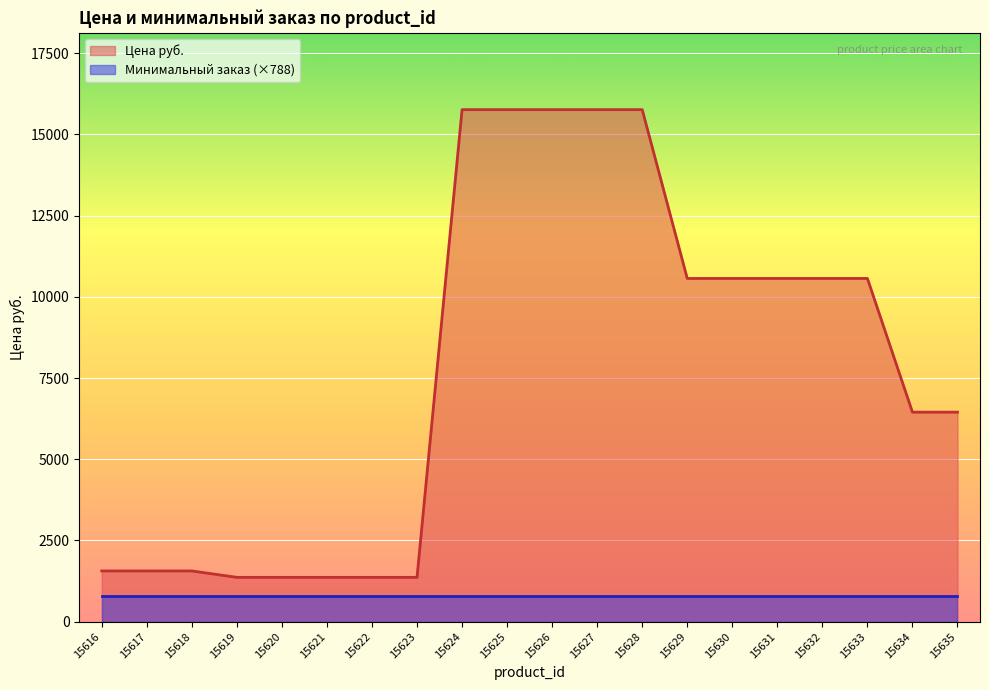

True or false: Минимальный заказ (×788) has a value of 788 at 15619.

True